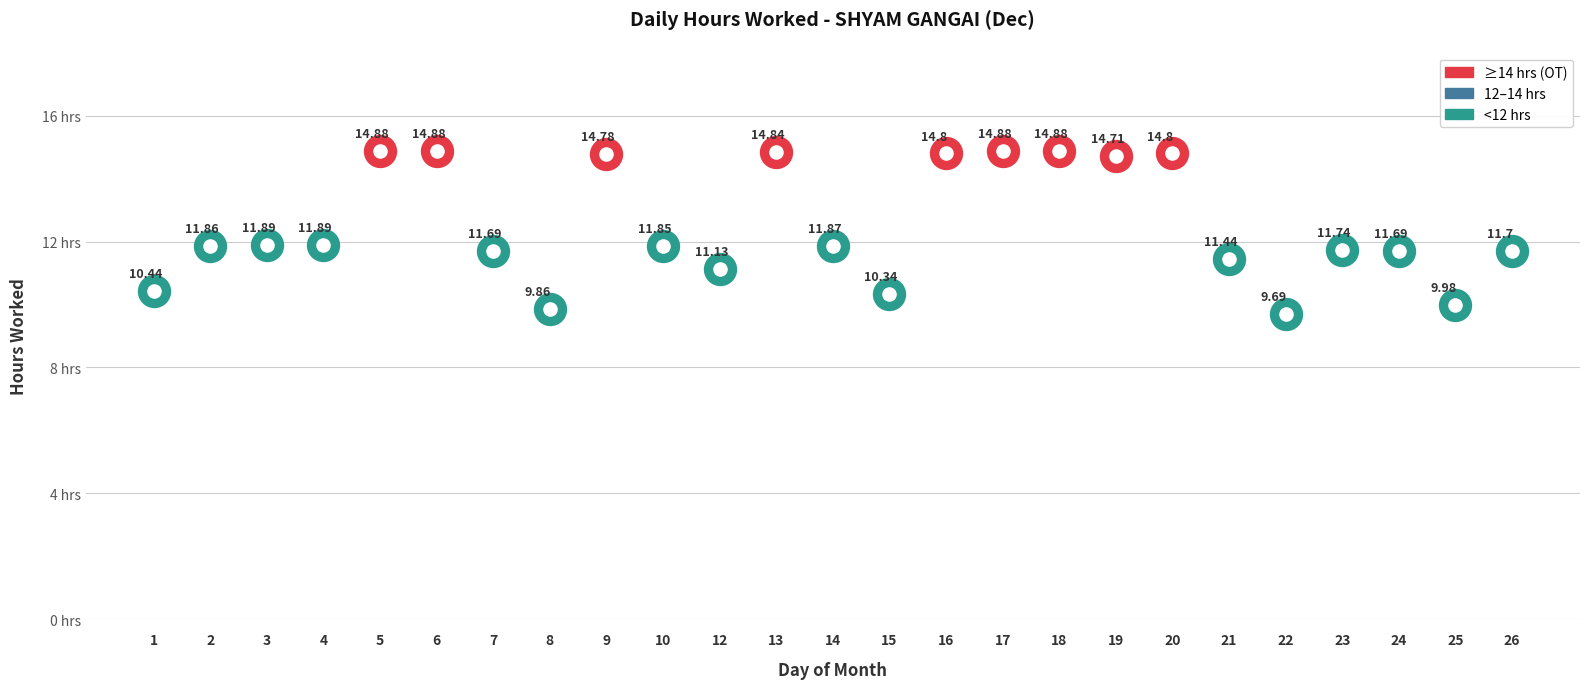

The chart shows a value of 14.9 at 17. True or false?

True